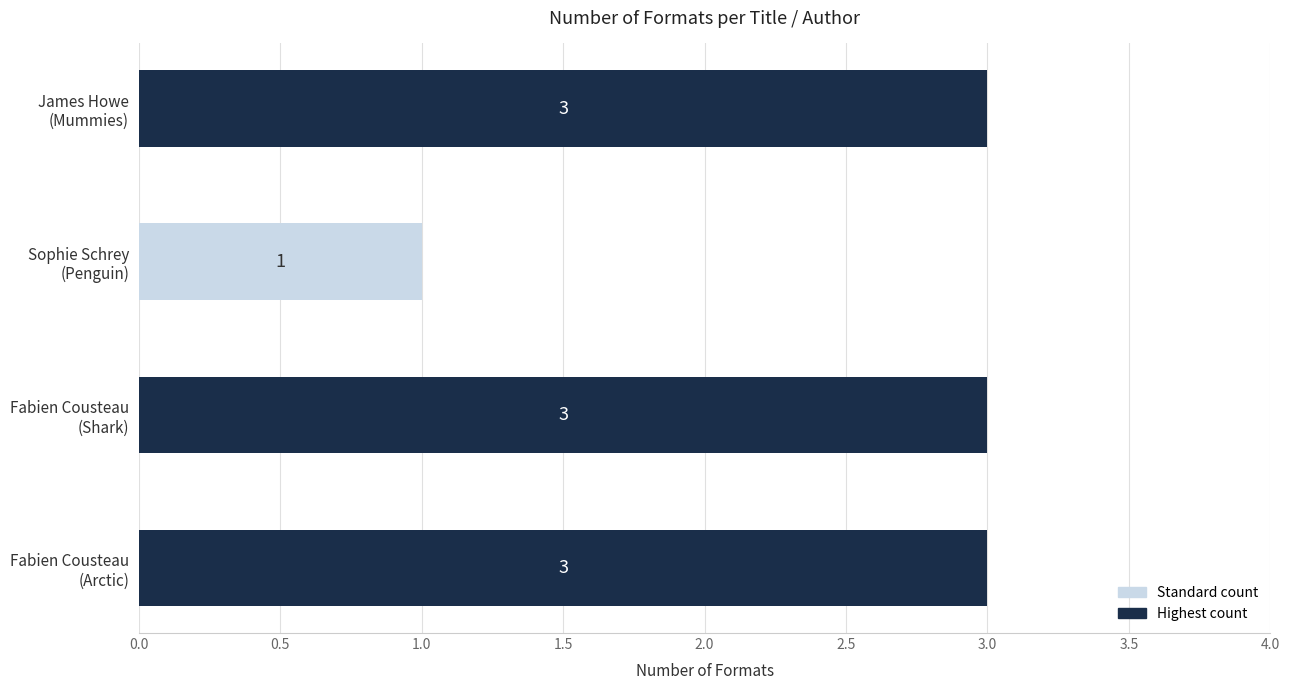

What is the maximum value shown in the chart?

3